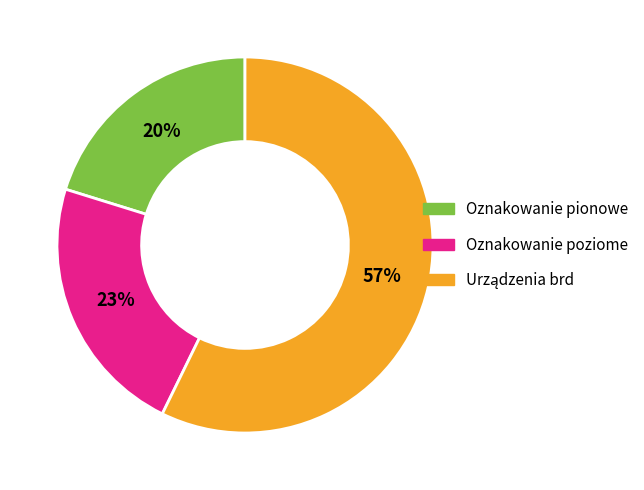

Is there a majority slice in this chart?

Yes